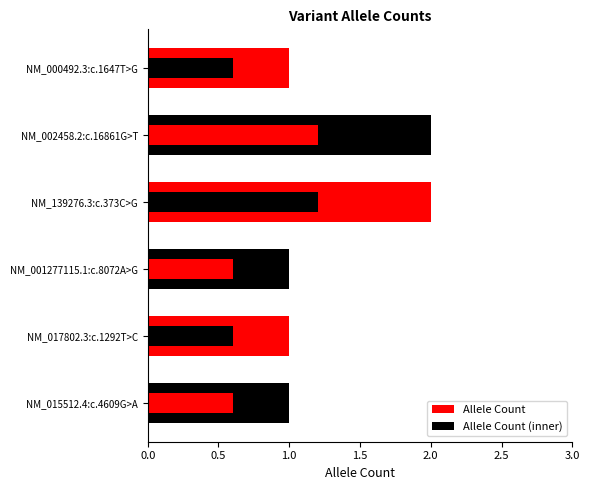

What position from the left is NM_015512.4:c.4609G>A?

6